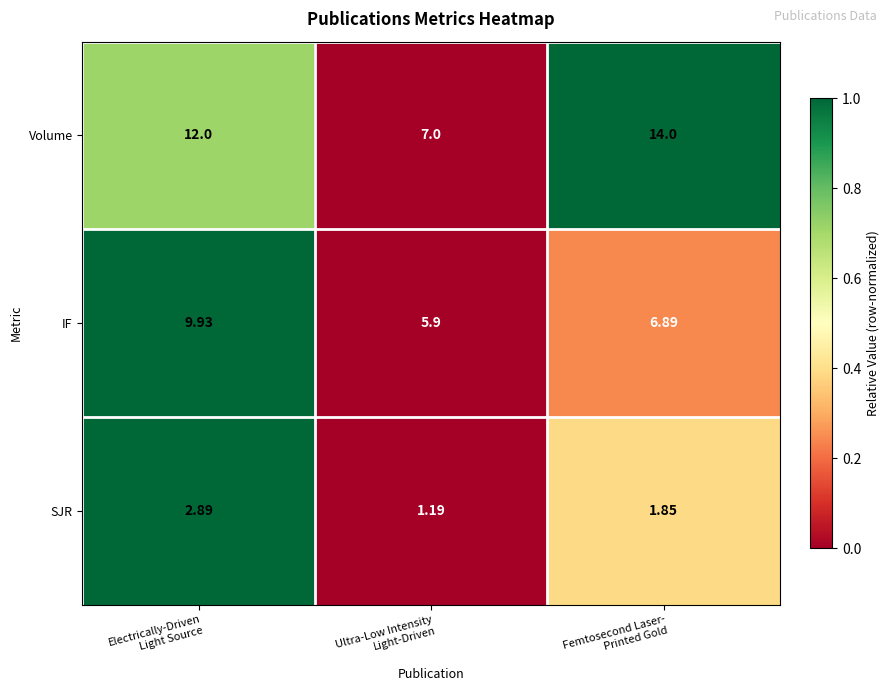

What is the total value across all series at Electrically-Driven
Light Source?

24.8